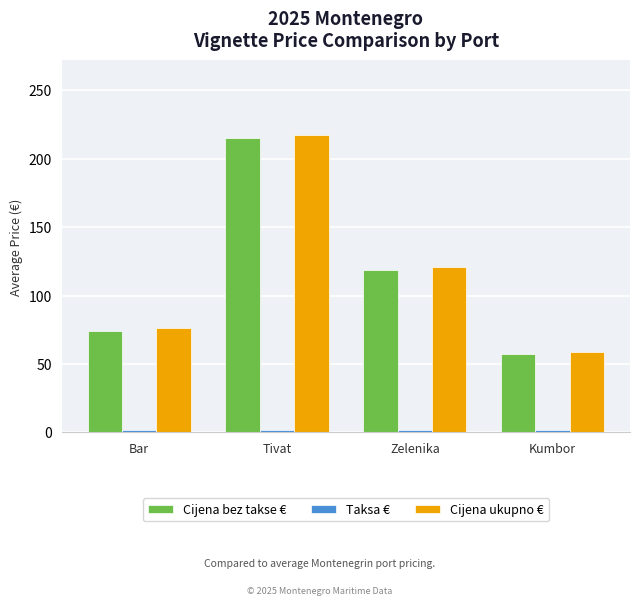

The Cijena ukupno € series shows 59.7 at Zelenika. True or false?

False